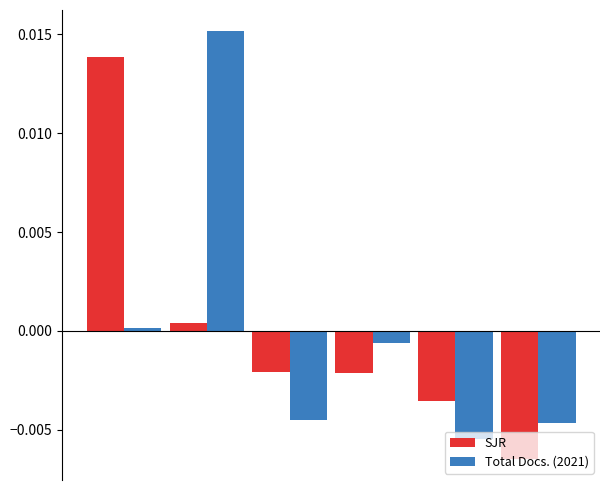

List the series in order of their peak value, highest first.

Total Docs. (2021), SJR